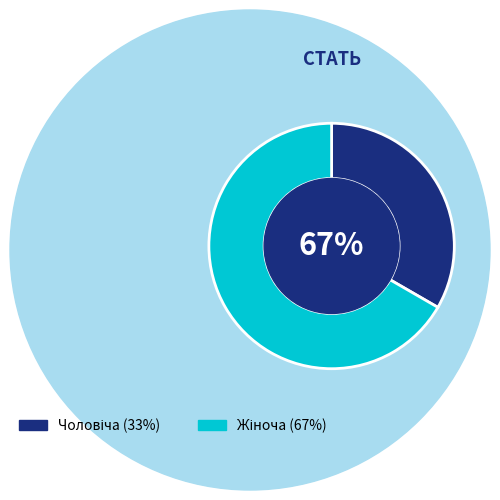

Rank the categories by value from highest to lowest.

Жіноча, Чоловіча